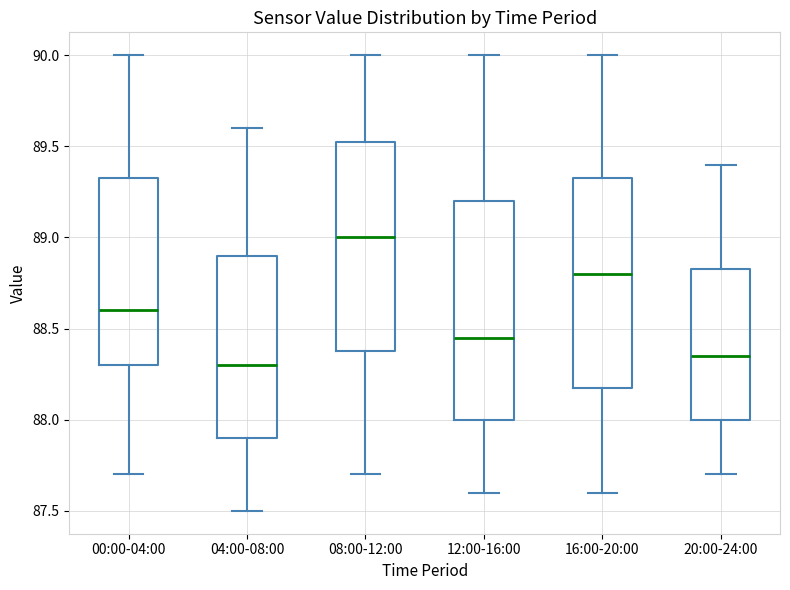

Where is the upper edge of the box for 04:00-08:00 on the y-axis? The values are not printed on the chart, so give them approximately, as read against the axis.

88.90